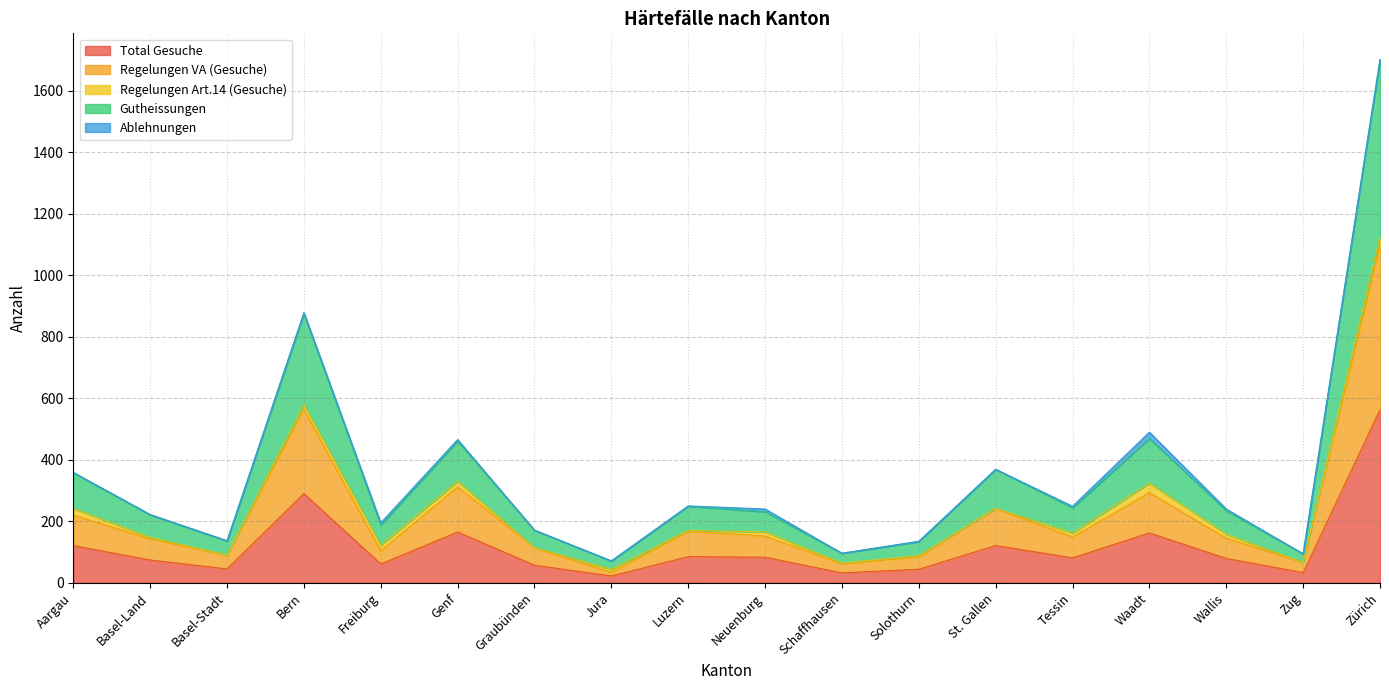

What is the highest value of the Total Gesuche series?

563